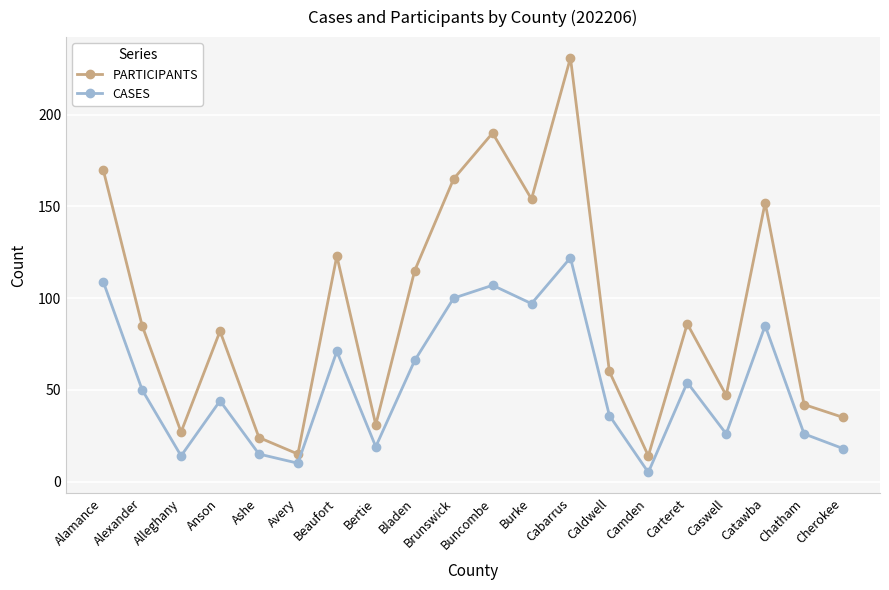

List the series in order of their overall mean, highest first.

PARTICIPANTS, CASES